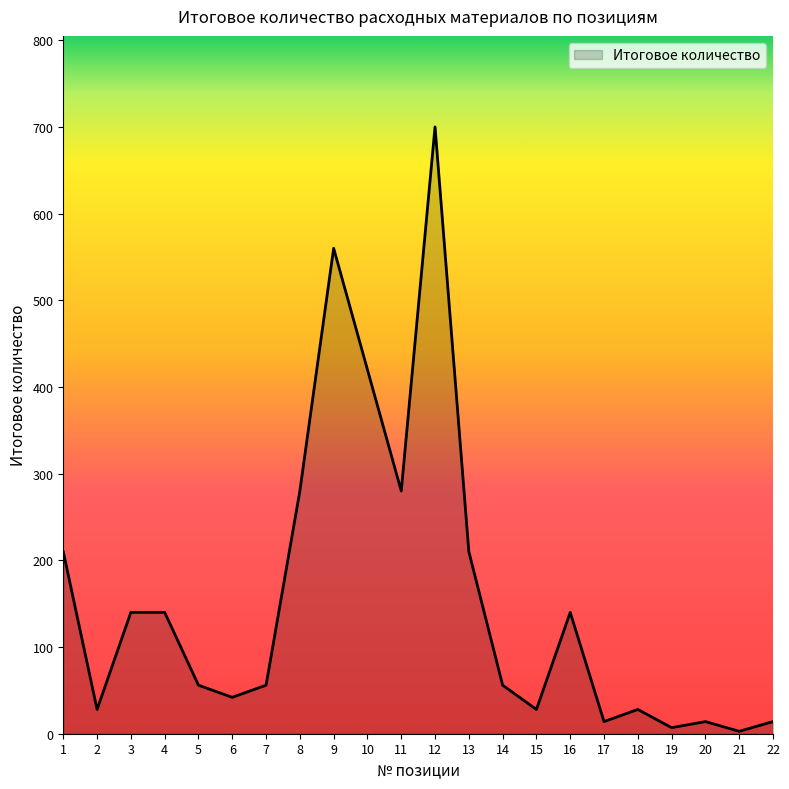

Is it true that the value at 3 is 35.9?

False